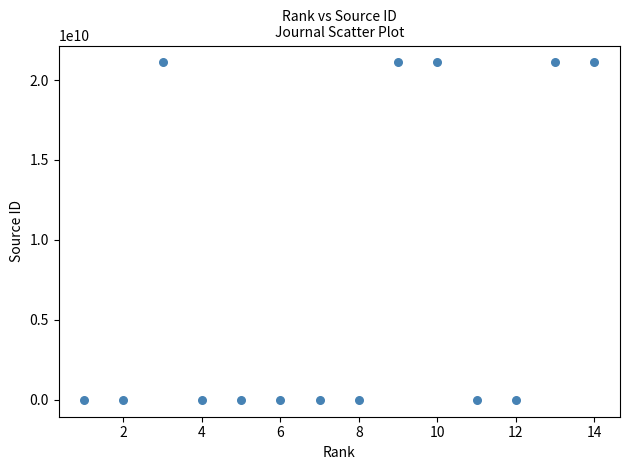

What is the range of Y values (max minus min)?

21101077312